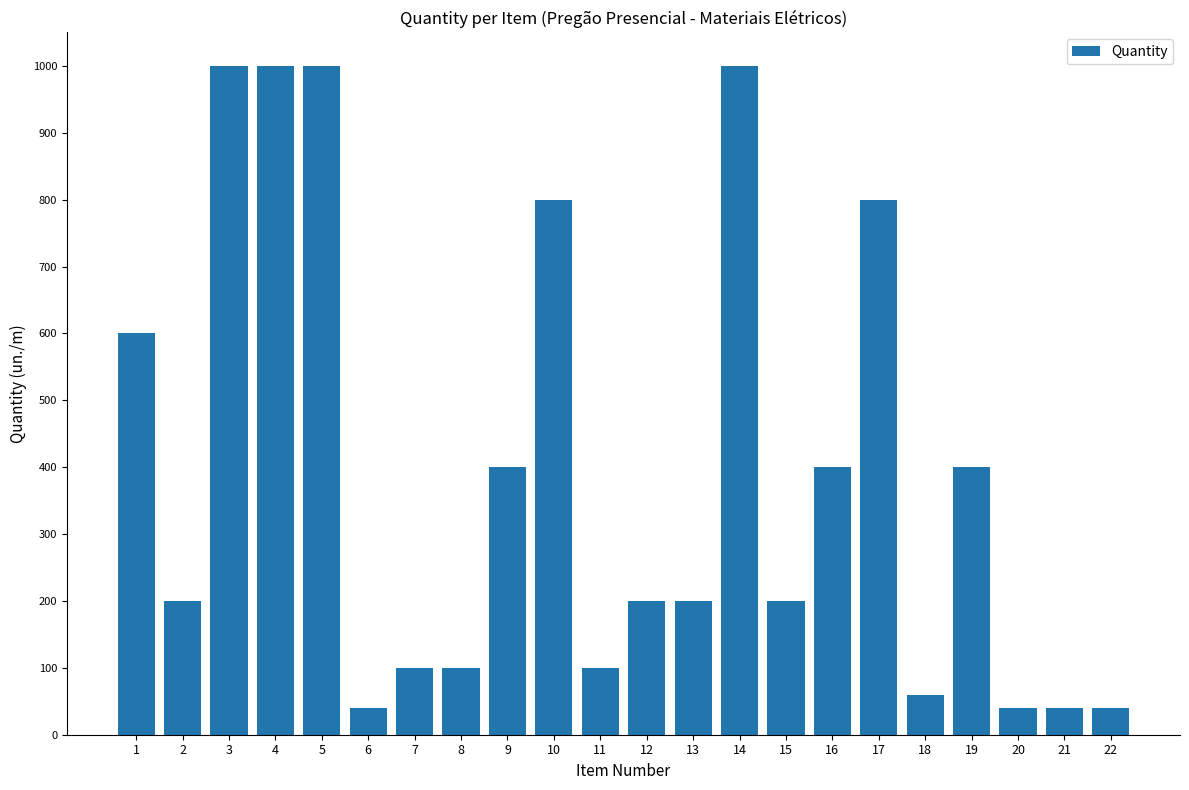

How many values are below 200?

8